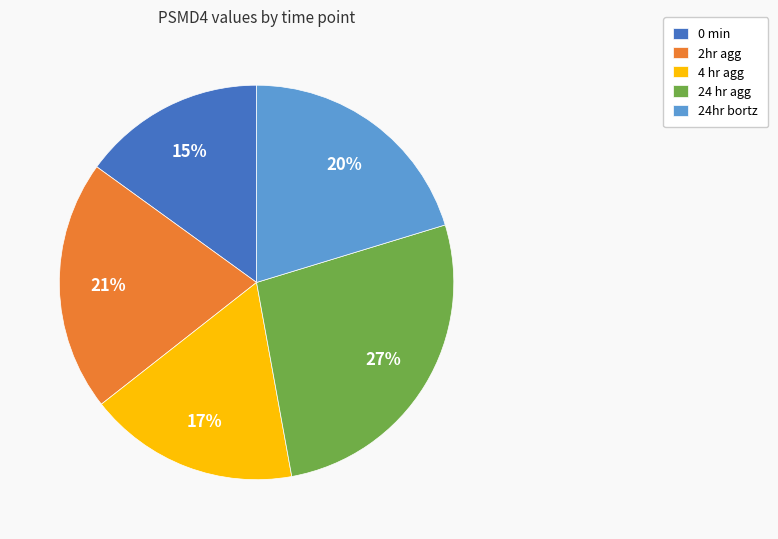

Combined, do 4 hr agg and 2hr agg account for over 50%?

No